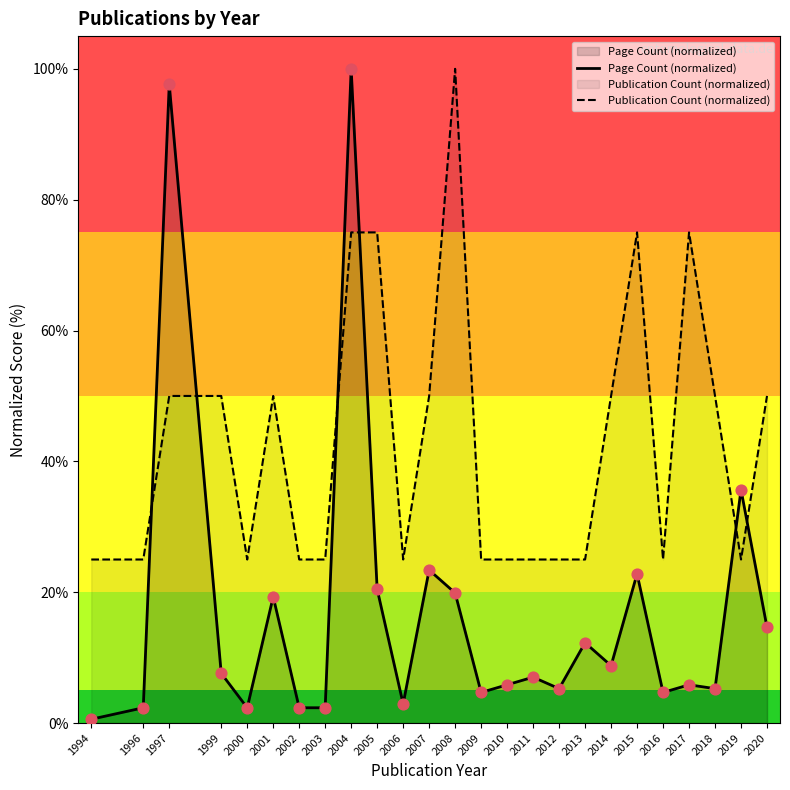

Which series has the widest spread of Y values?

Page Count (normalized)